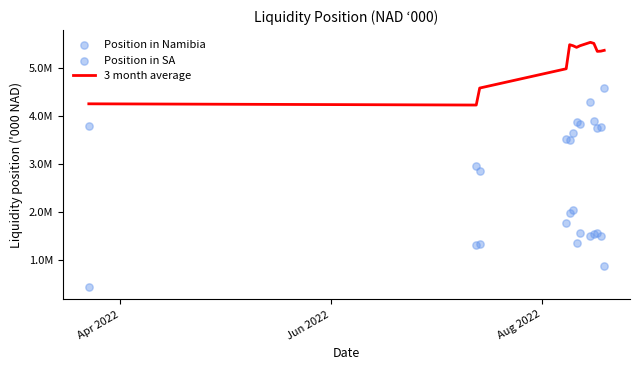

Which series contains the highest Y value?

3 month average